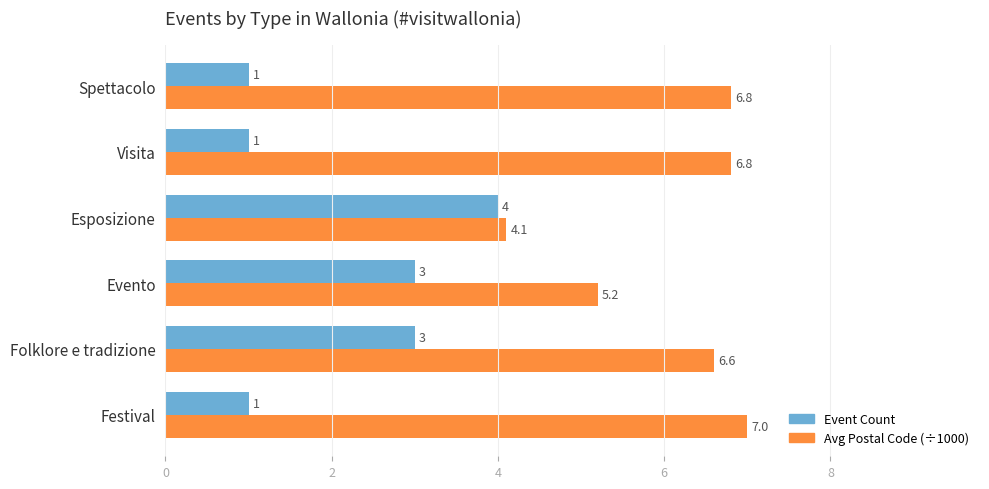

Which series changed the most between Evento and Visita?

Event Count